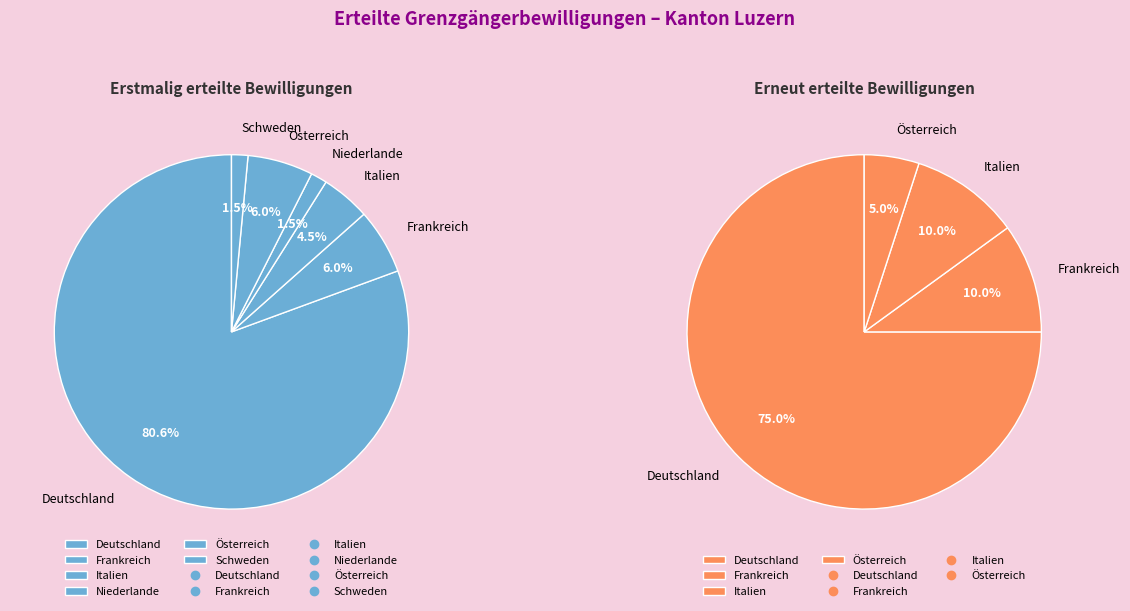

What is the majority slice?

Deutschland